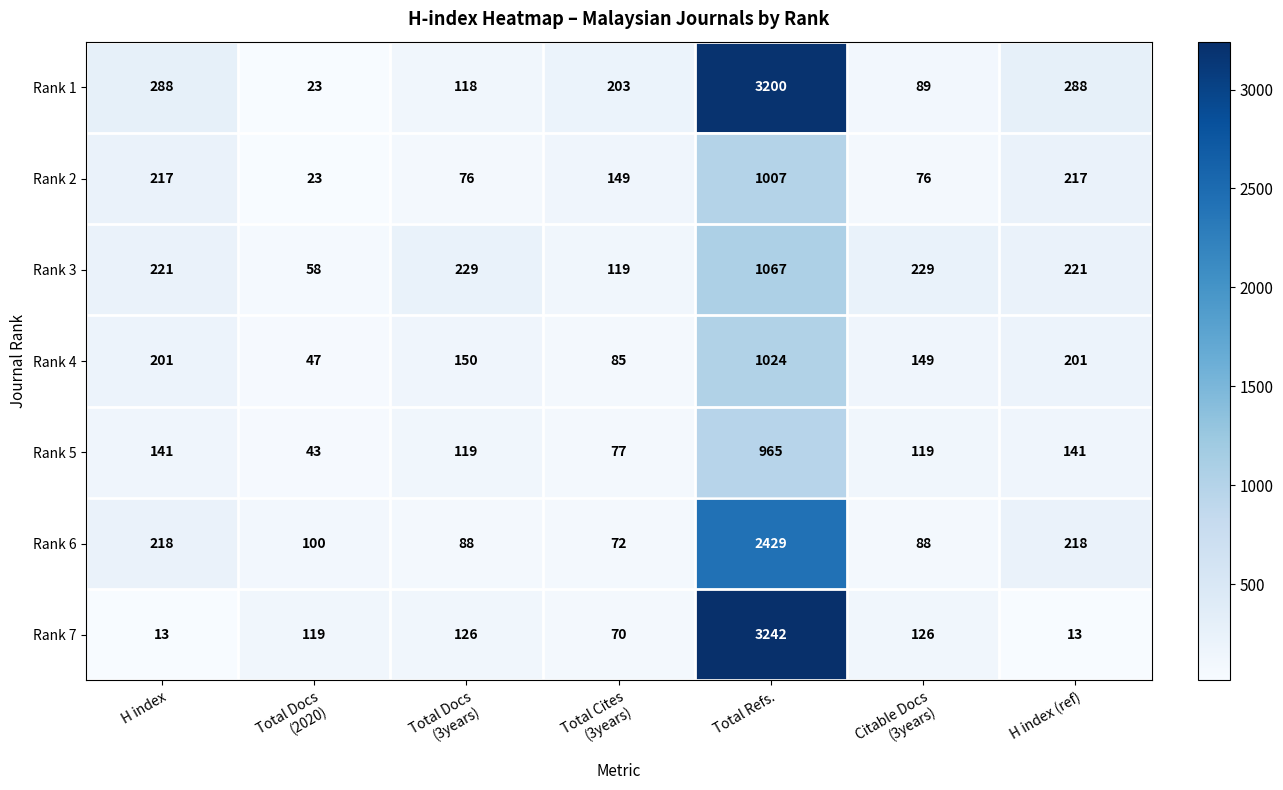

Is it true that Rank 2 equals 338 at H index (ref)?

False